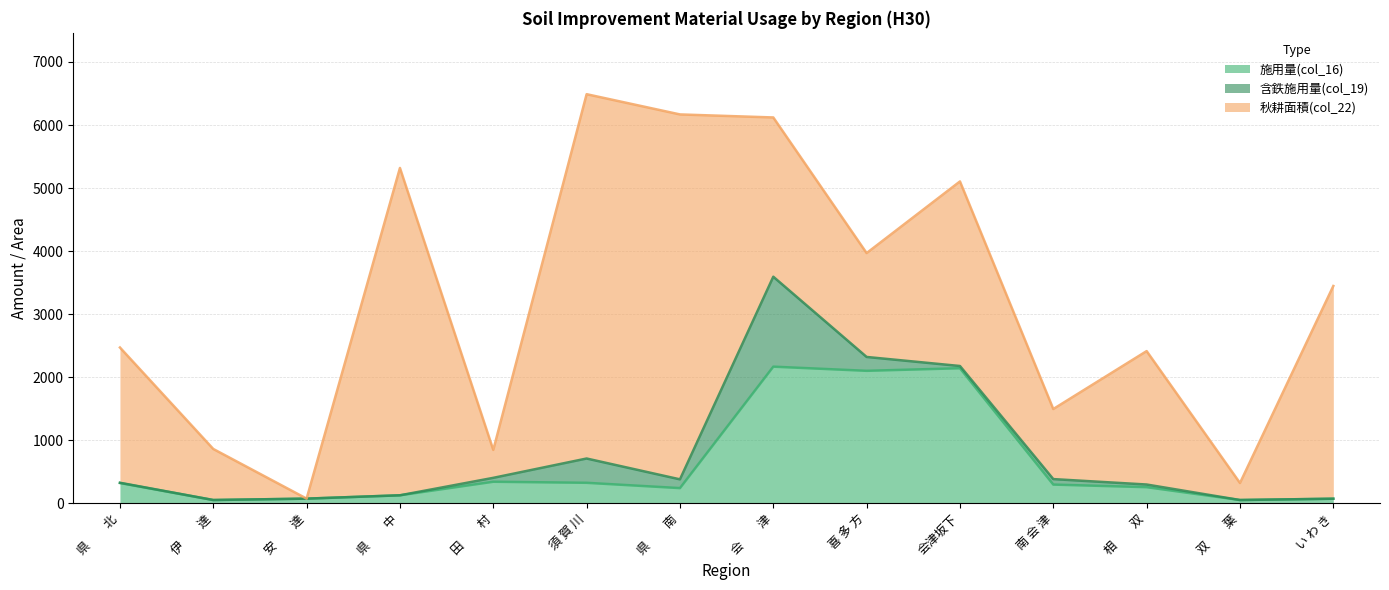

What is the sum of all 含鉄施用量(col_19) values?

2401.8